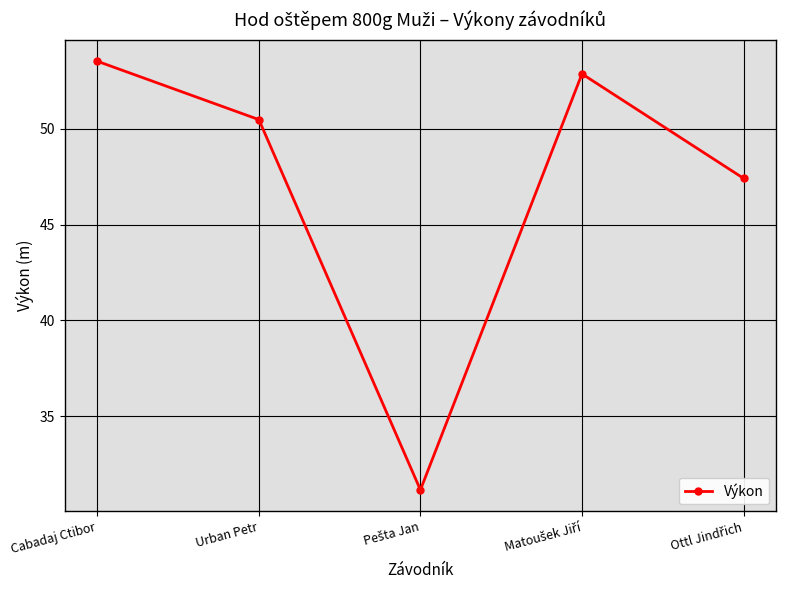

True or false: the data has more than 2 interior local peaks.

False